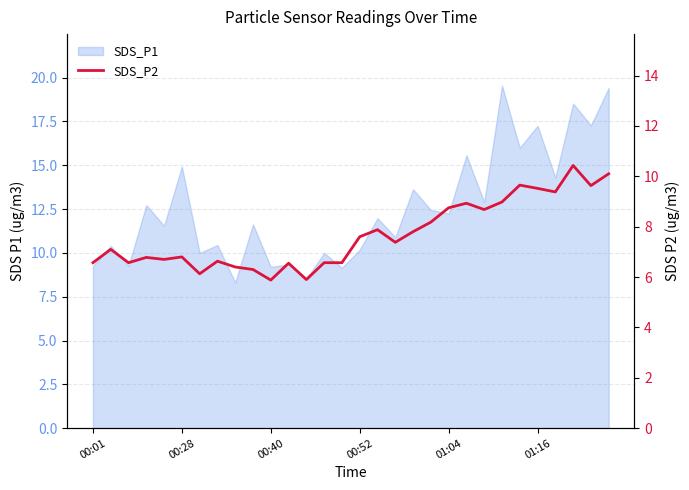

Reading left to right, what are all the values shown in this chart?

6.6	7.1	6.6	6.8	6.7	6.8	6.1	6.6	6.4	6.3	5.9	6.5	5.9	6.6	6.6	7.6	7.9	7.4	7.8	8.2	8.8	8.9	8.7	9.0	9.7	9.5	9.4	10.4	9.6	10.1